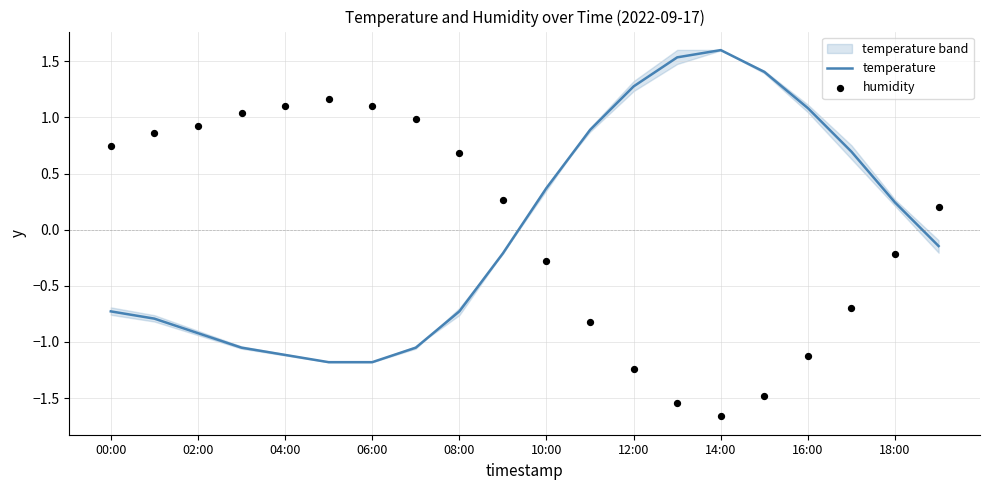

Which series has the largest Y range (max minus min)?

humidity